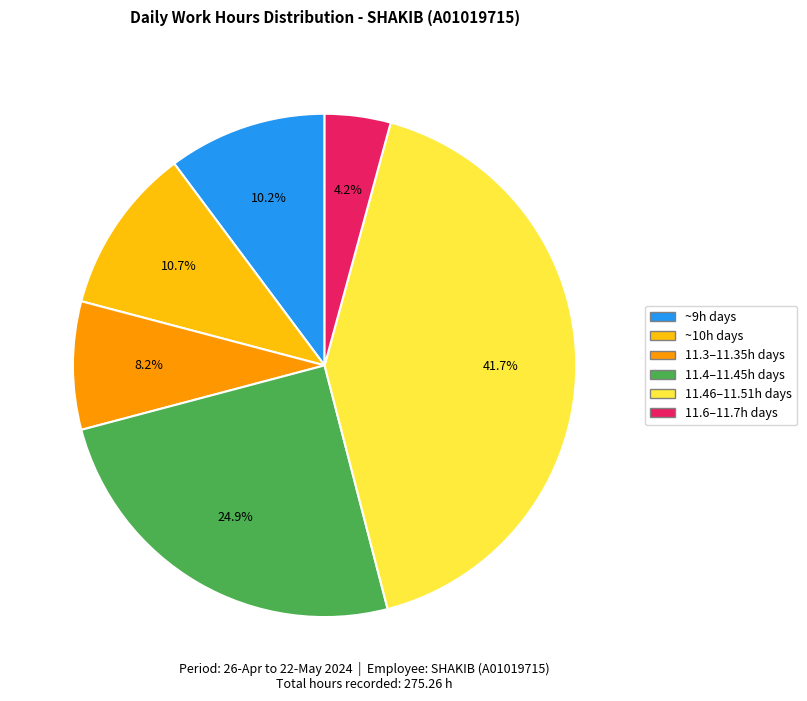

To the nearest percent, what is the difference between the largest and smallest slice percentages?

38%